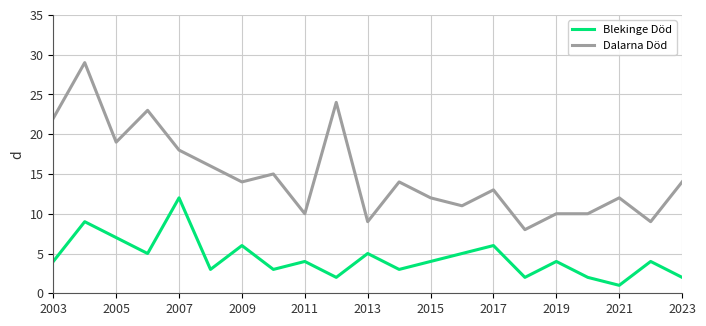

What is the difference between the maximum and second lowest values in the Dalarna Död series?

20